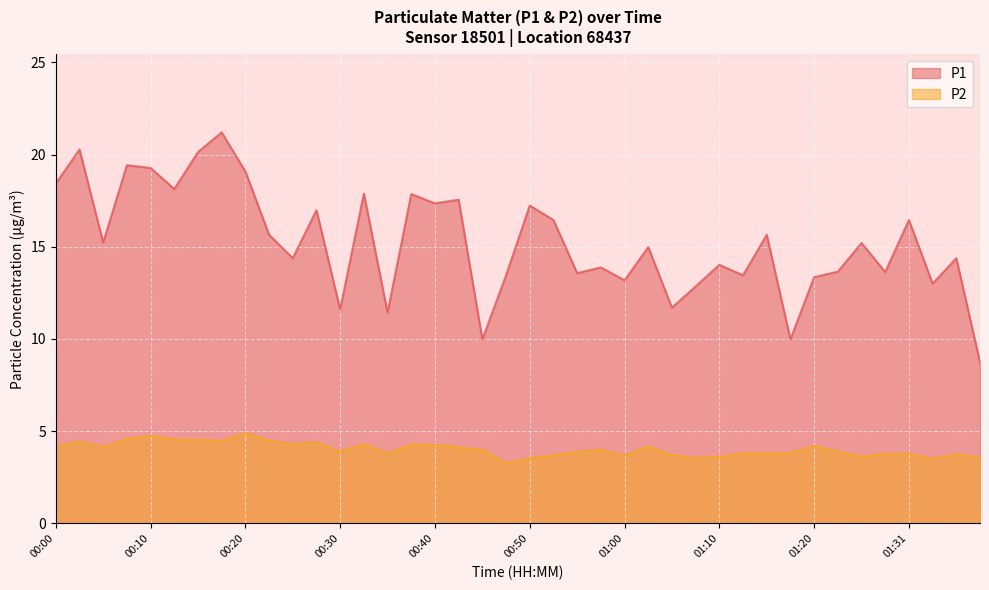

How many lines are shown in the chart?

2